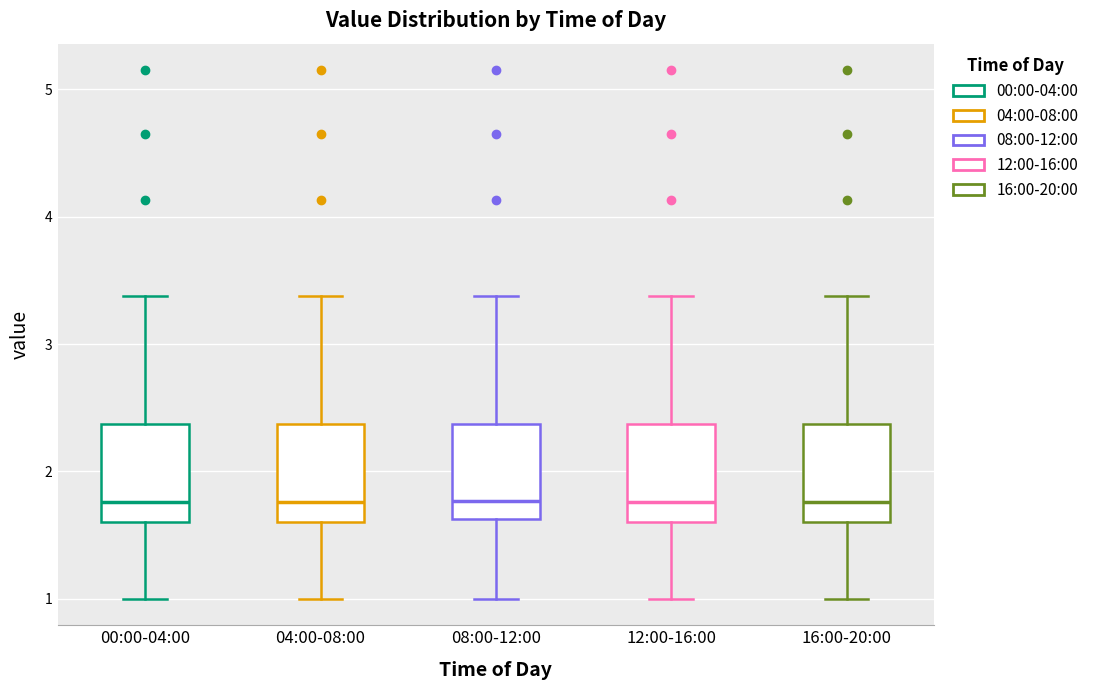

Reading left to right, transcribe this box plot: for each box, give where its median line is, the range the box spans, and where its two whiskers end, as read against the y-axis. The values are not printed on the chart, so give them approximately, as read against the axis.

00:00-04:00: median 1.8, box 1.6 to 2.4, whiskers 1.0 to 3.4
04:00-08:00: median 1.8, box 1.6 to 2.4, whiskers 1.0 to 3.4
08:00-12:00: median 1.8, box 1.6 to 2.4, whiskers 1.0 to 3.4
12:00-16:00: median 1.8, box 1.6 to 2.4, whiskers 1.0 to 3.4
16:00-20:00: median 1.8, box 1.6 to 2.4, whiskers 1.0 to 3.4